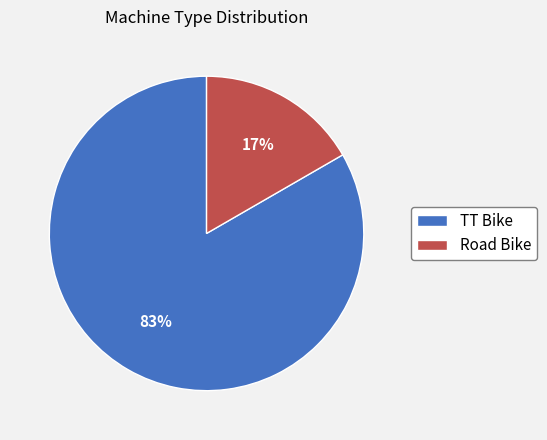

To the nearest percent, what portion does Road Bike represent?

17%